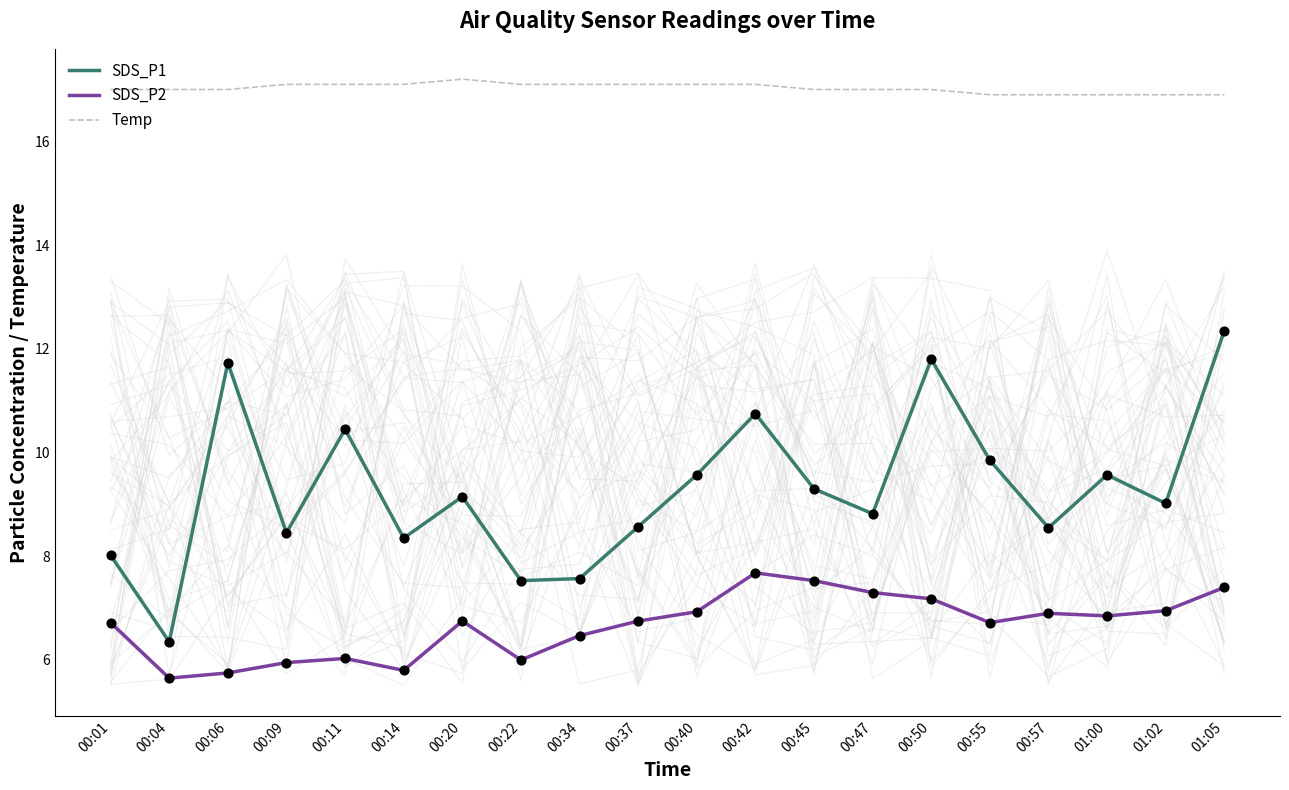

Which series reaches the minimum Y coordinate?

SDS_P2